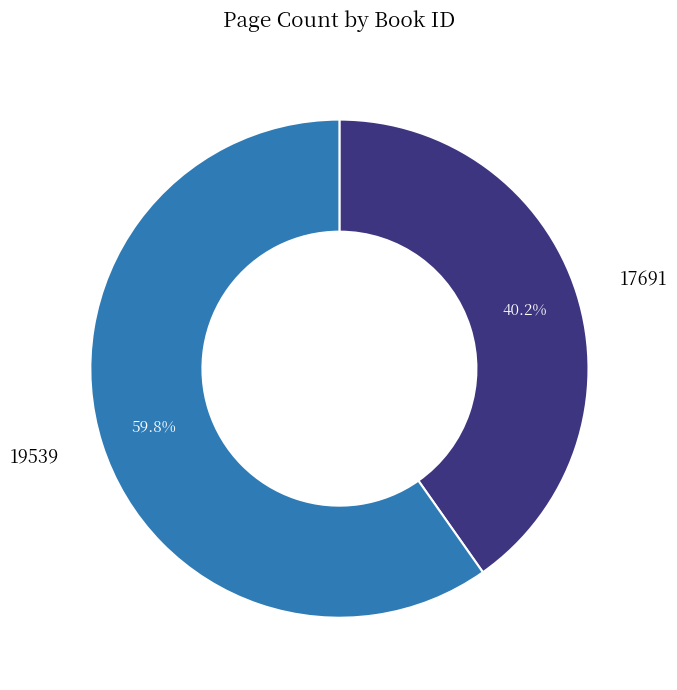

What is the largest slice in the pie chart?

19539